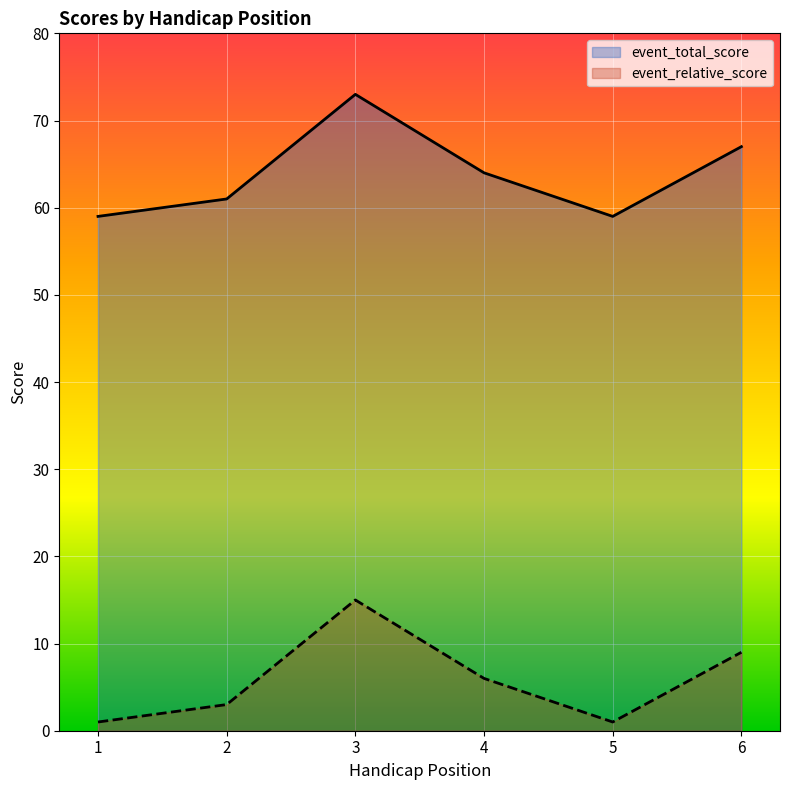

How many interior local peaks does the round_total_score series have?

1